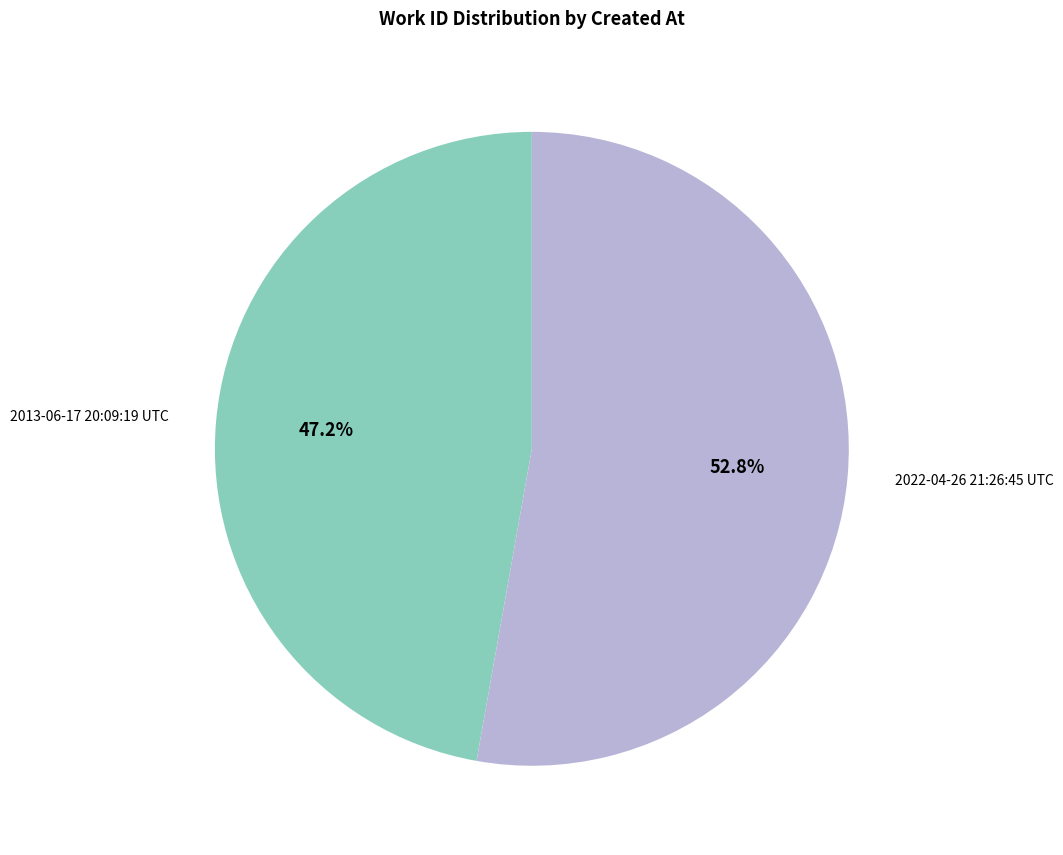

Is there a majority slice in this chart?

Yes